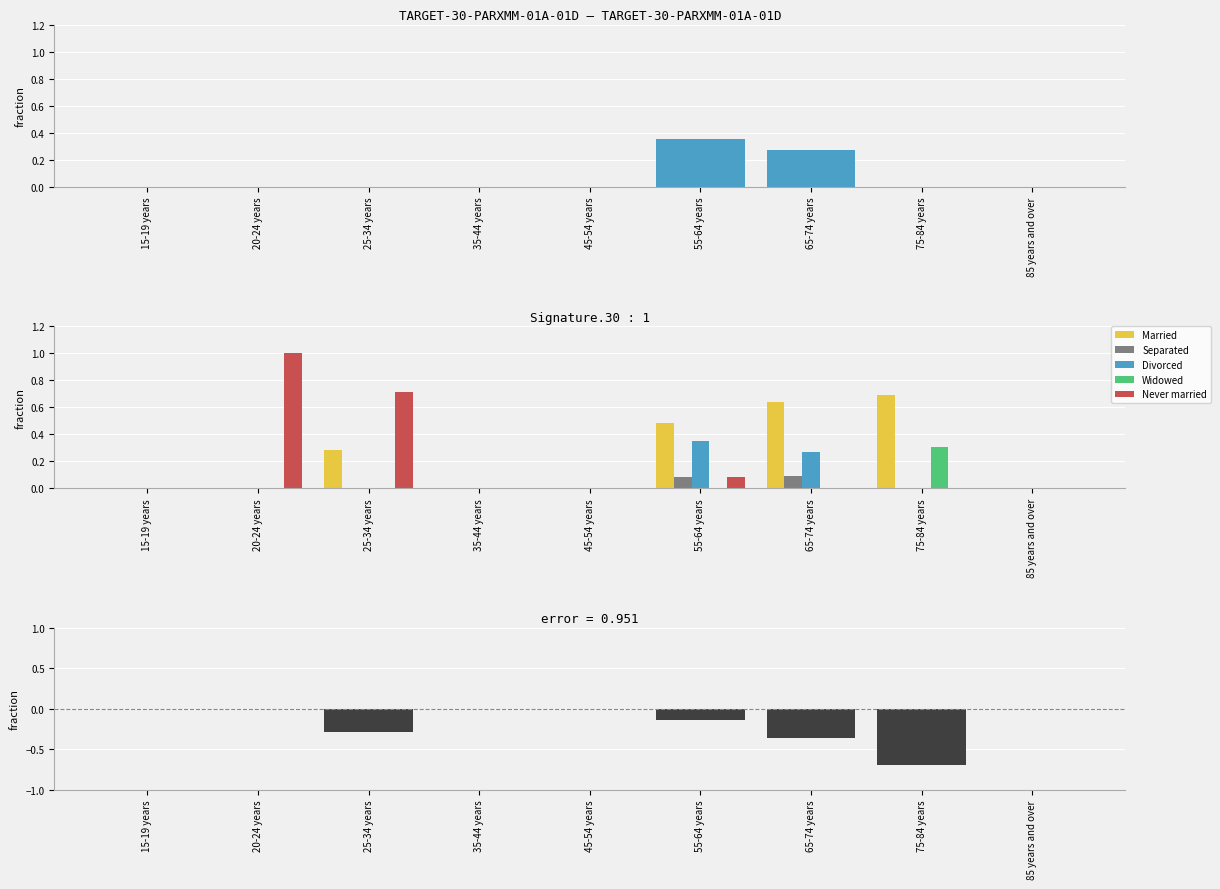

What is the spread (max minus min) of values at 20-24 years?

1.0